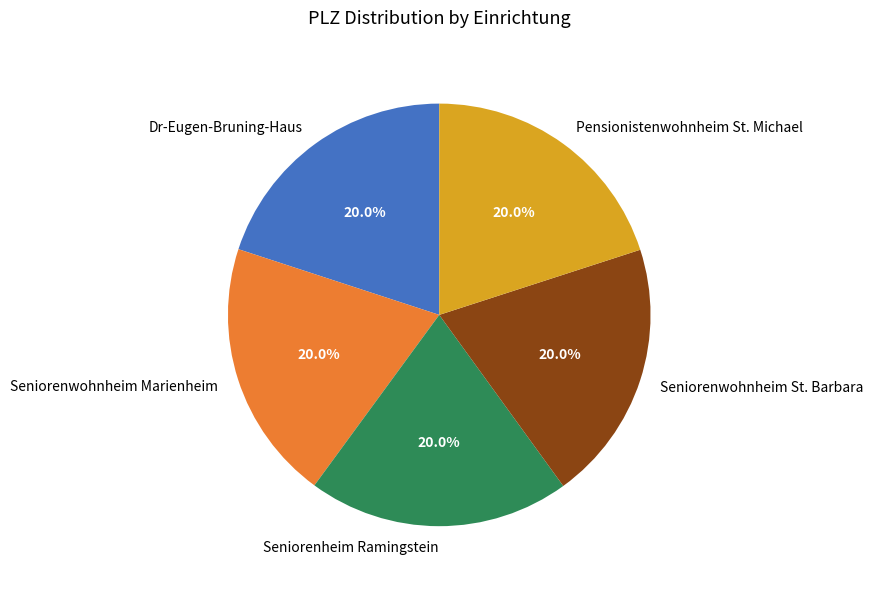

What percentage is NOT represented by Dr-Eugen-Bruning-Haus?

80.0%